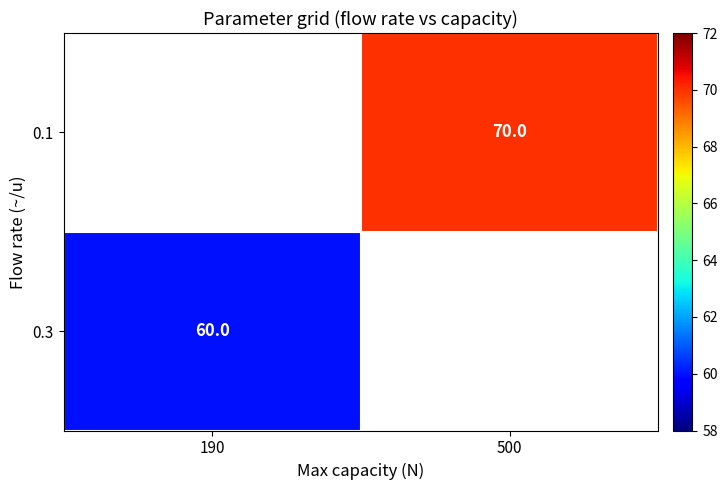

Count the number of categories in the chart.

2